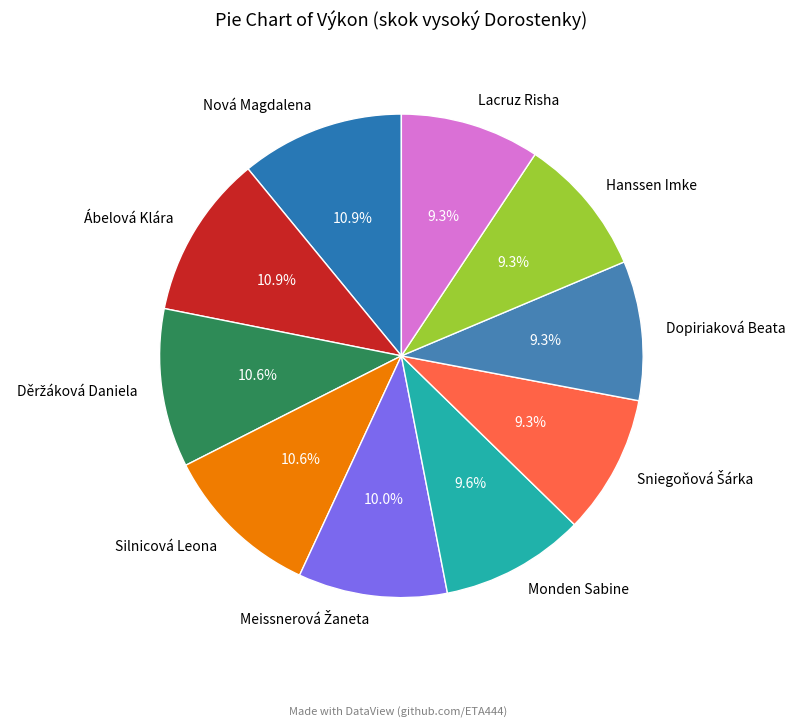

True or false: Ábelová Klára accounts for 21% of the total.

False